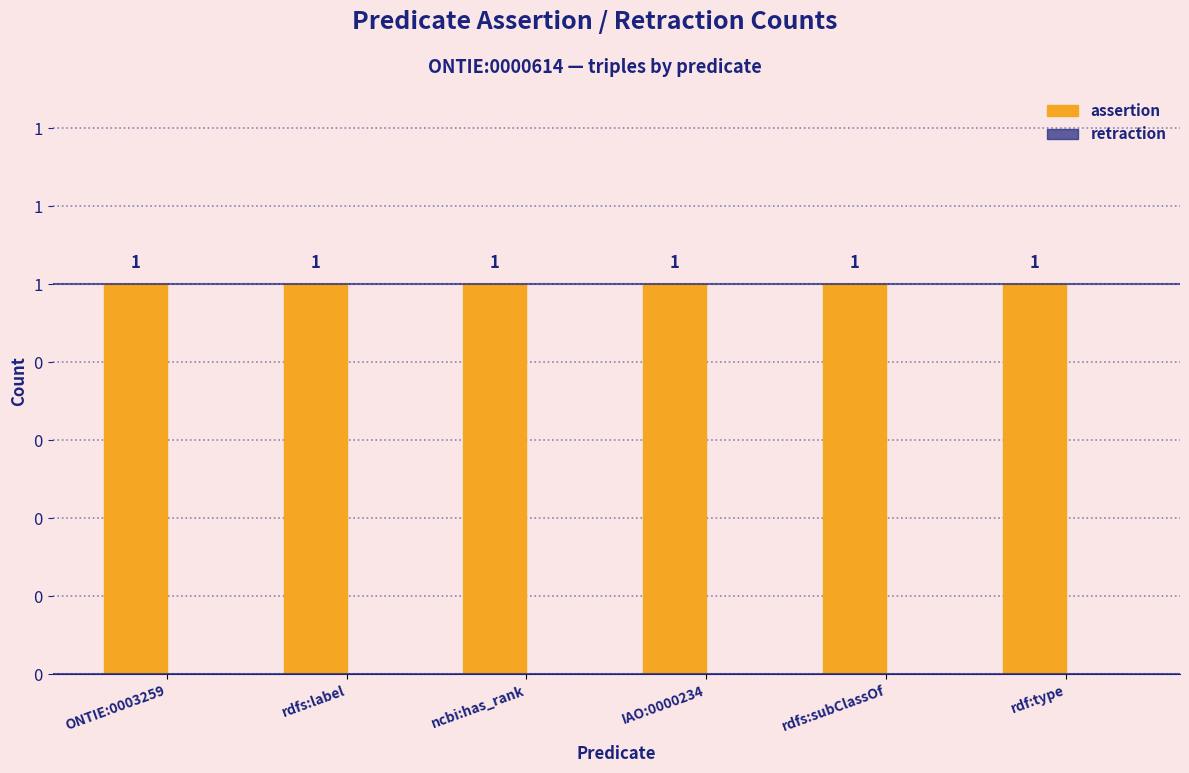

Rank the series by their maximum value, from lowest to highest.

retraction, assertion